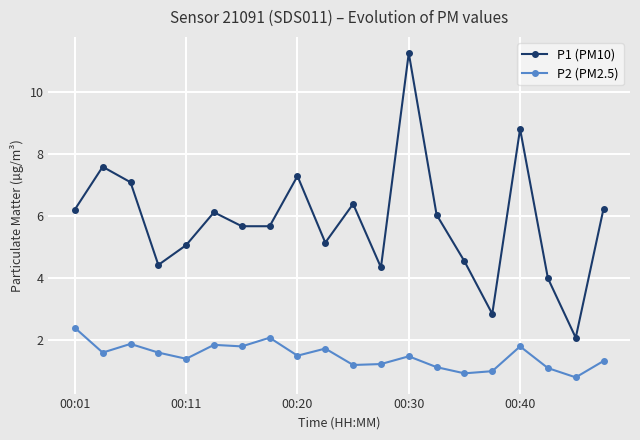

Which series has the widest spread of values?

P1 (PM10)